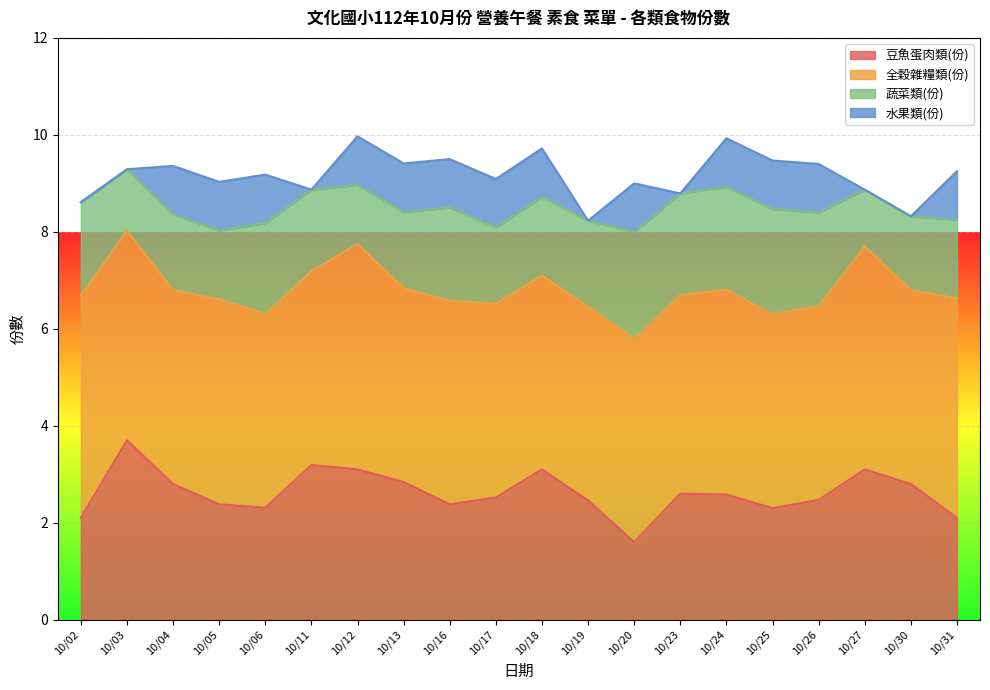

Which category has the lowest value across all series?

10/02